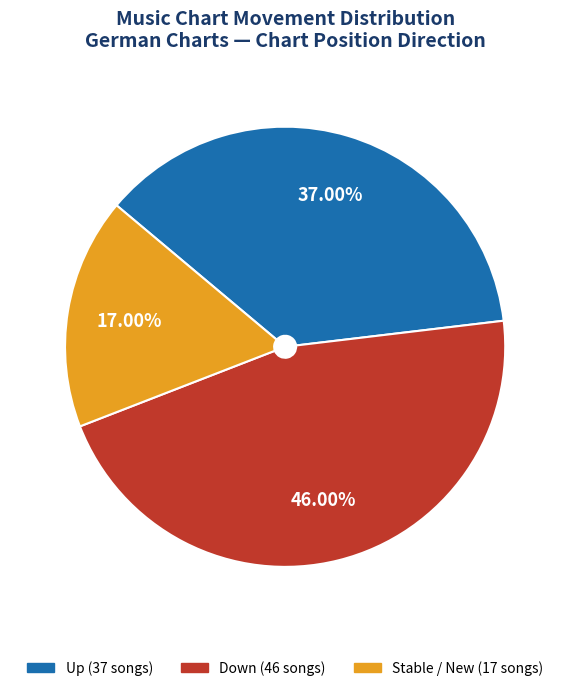

Is there any slice that represents more than half of the pie?

No